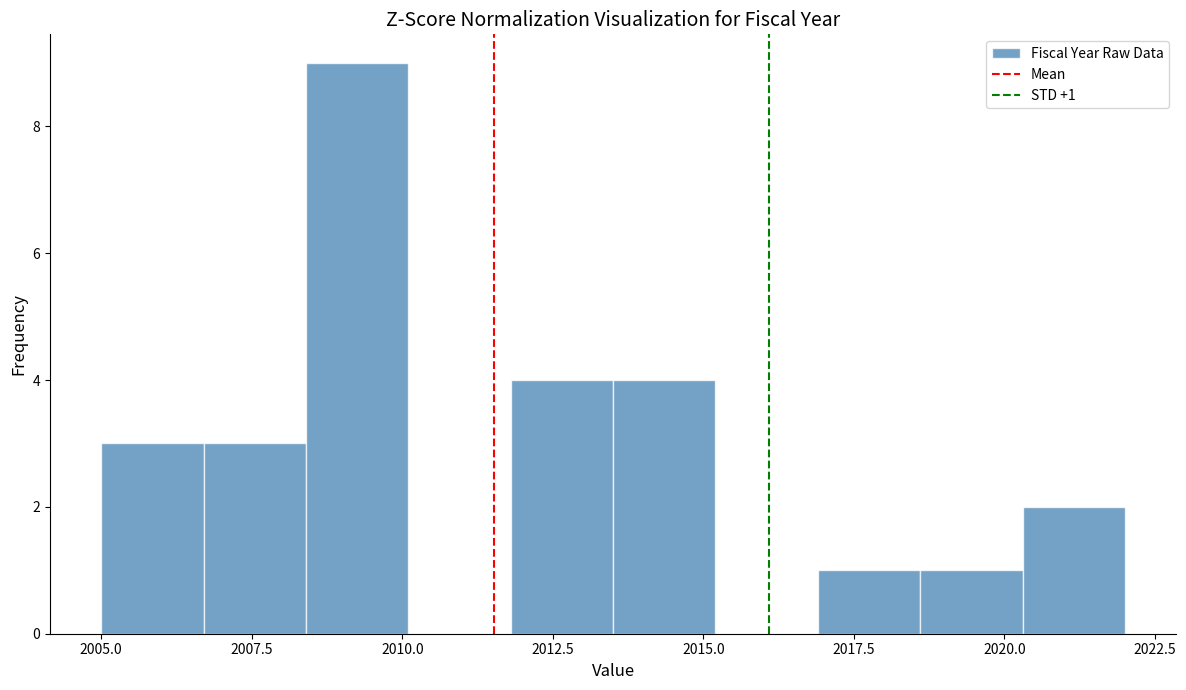

Around what value on the x-axis is the tallest bar? Give the approximate position of its centre, as read against the axis.

2009.5